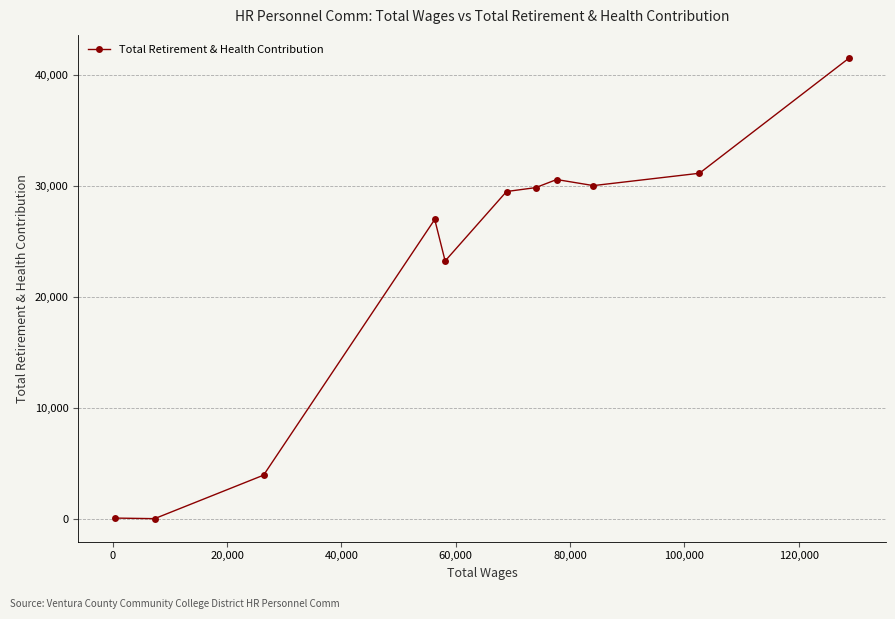

What is the difference between the maximum and minimum values?

41535